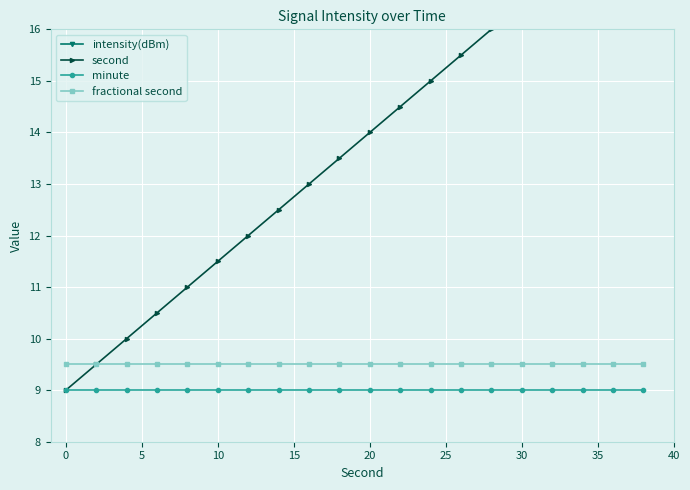

Does the chart display data point markers on the line(s)?

Yes